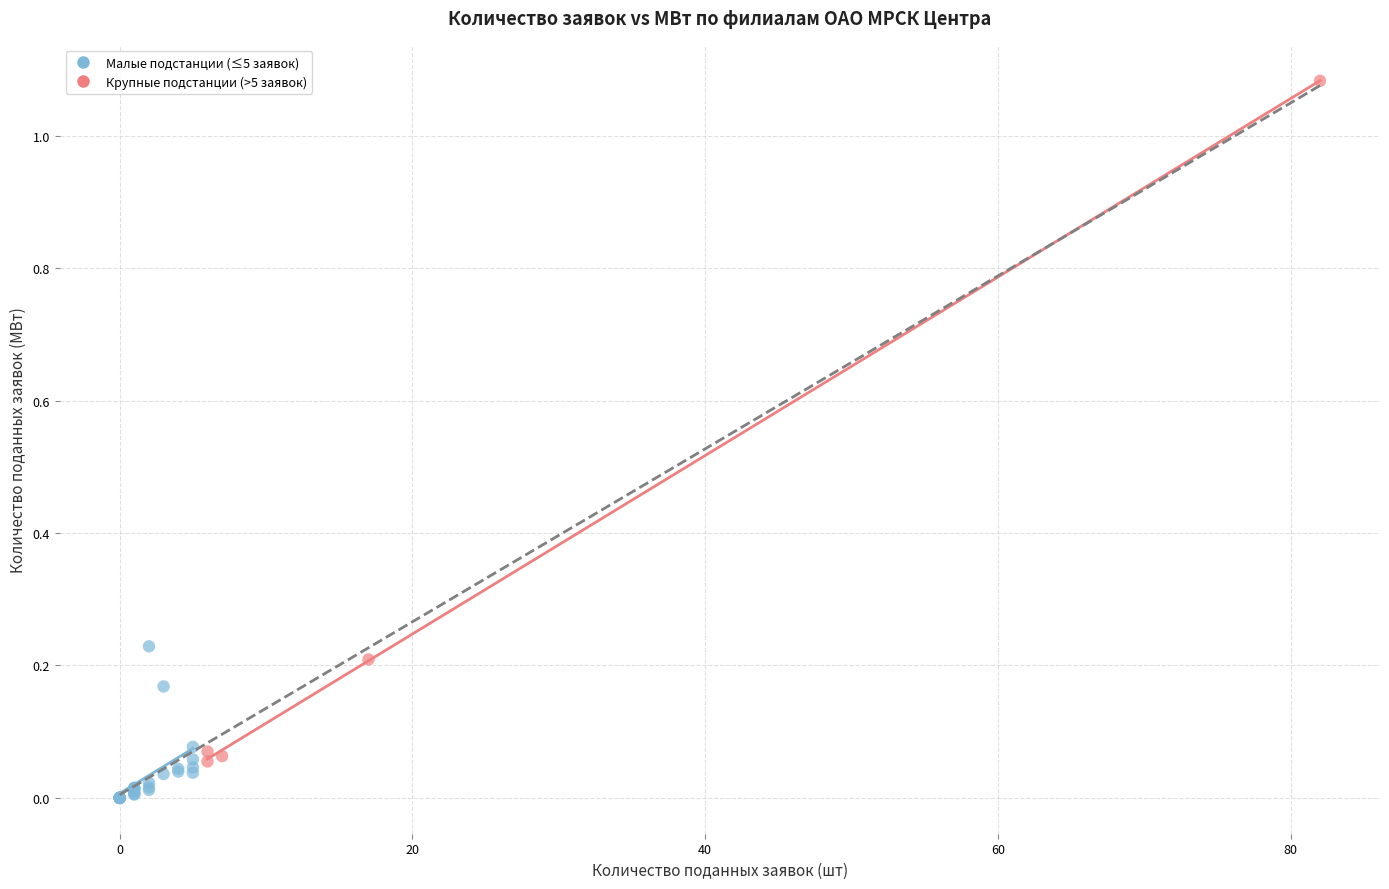

Which series has the widest spread of Y values?

Крупные подстанции (>5 заявок)